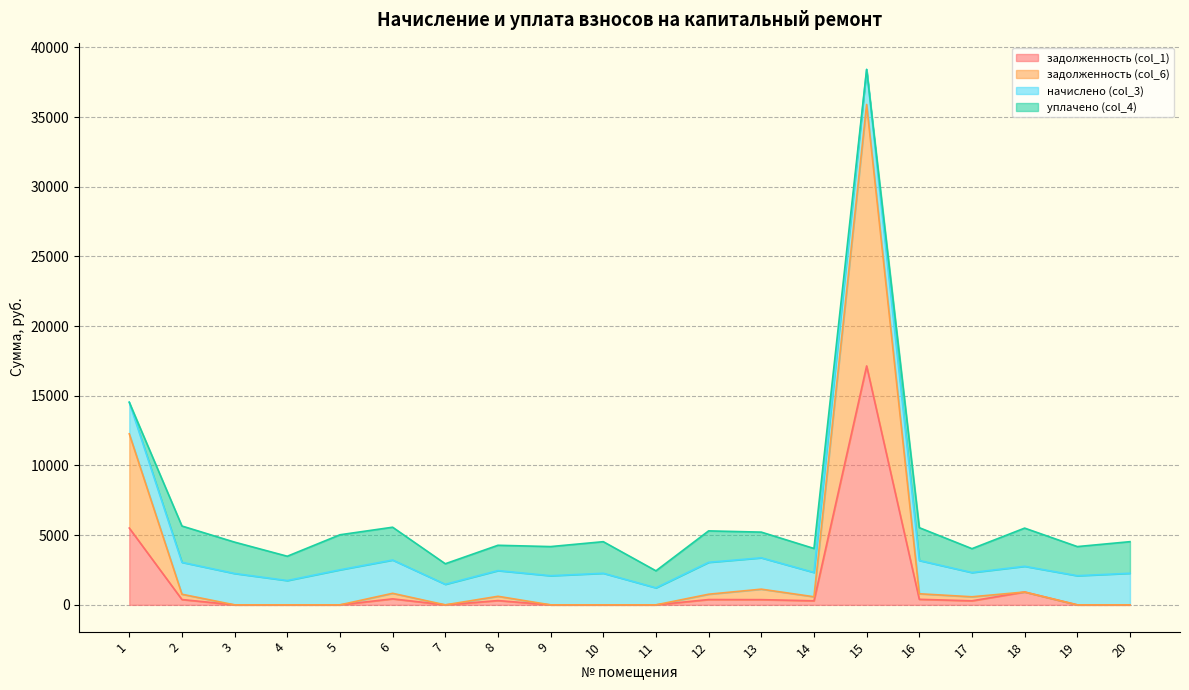

At which category does the chart reach its peak across all series?

15